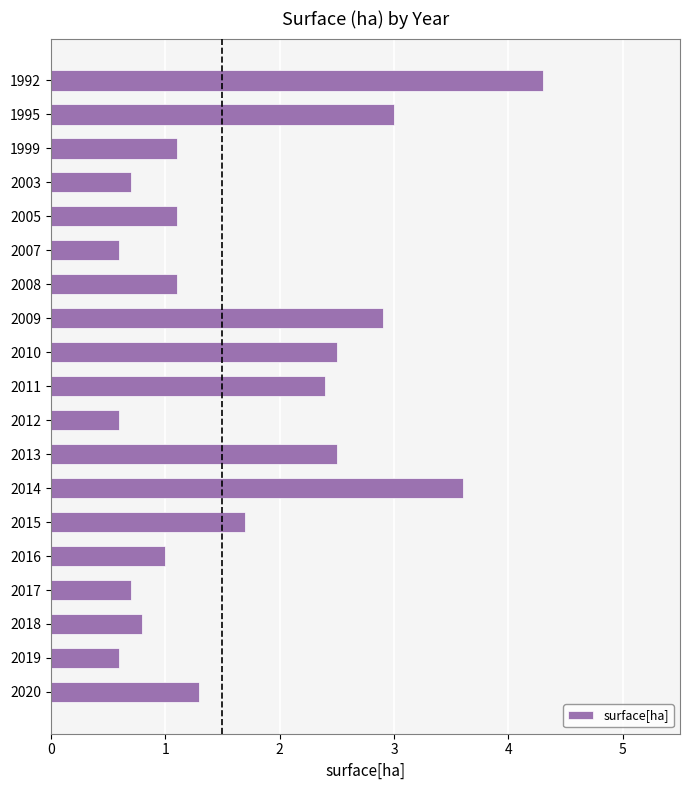

How many bars are there in total?

19